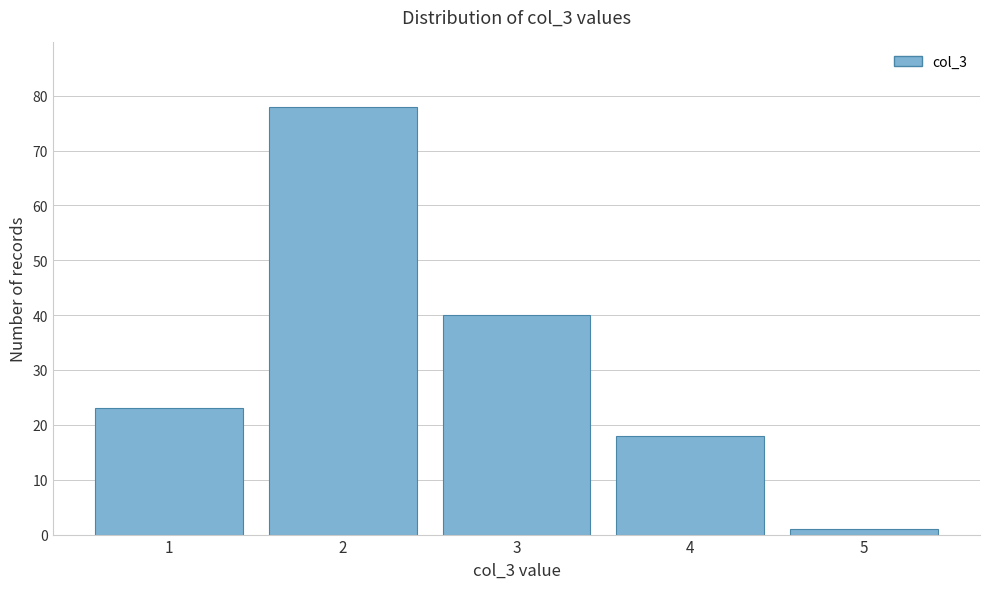

Reading left to right, what are all the values shown in this chart?

23	78	40	18	1